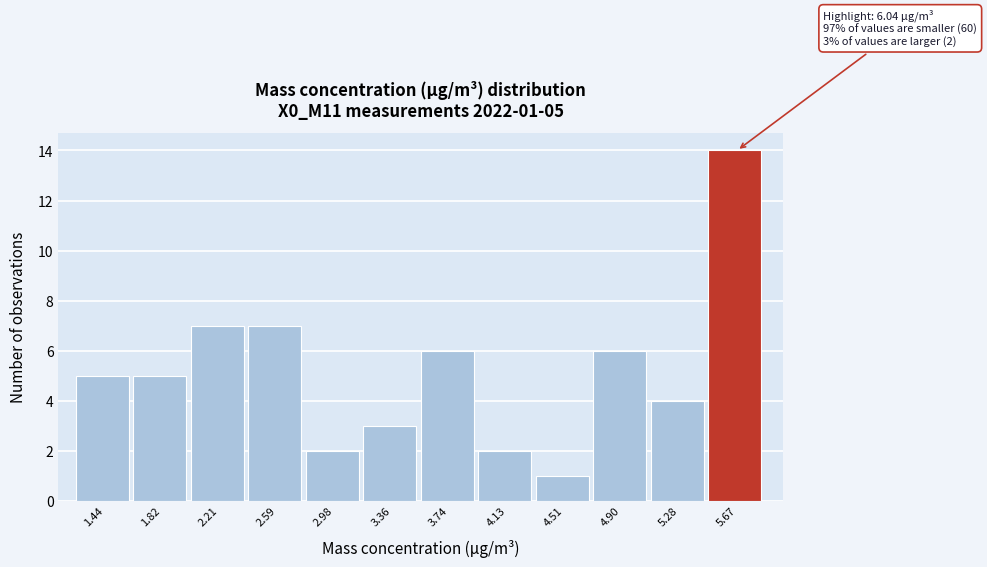

Reading left to right, what are all the values shown in this chart?

5	5	7	7	2	3	6	2	1	6	4	14